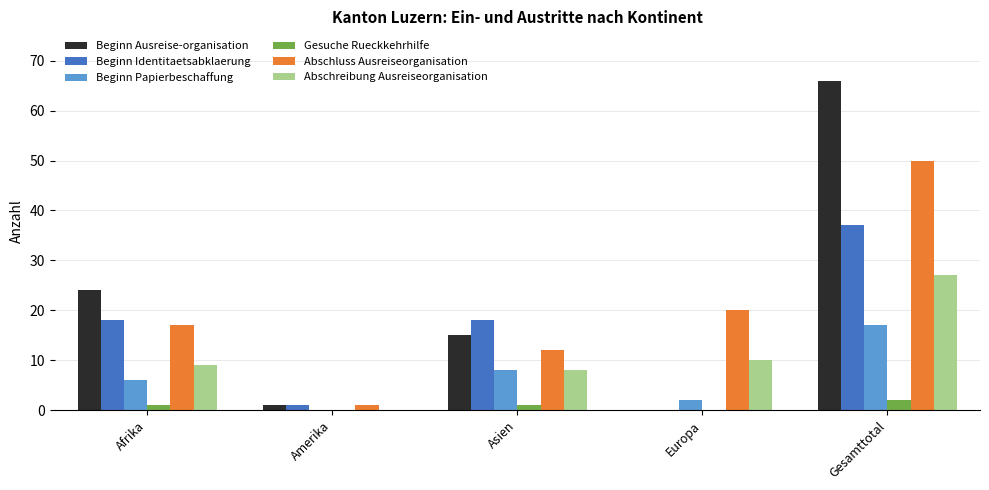

Between Europa and Gesamttotal, which series saw the biggest shift?

Beginn Ausreise-organisation